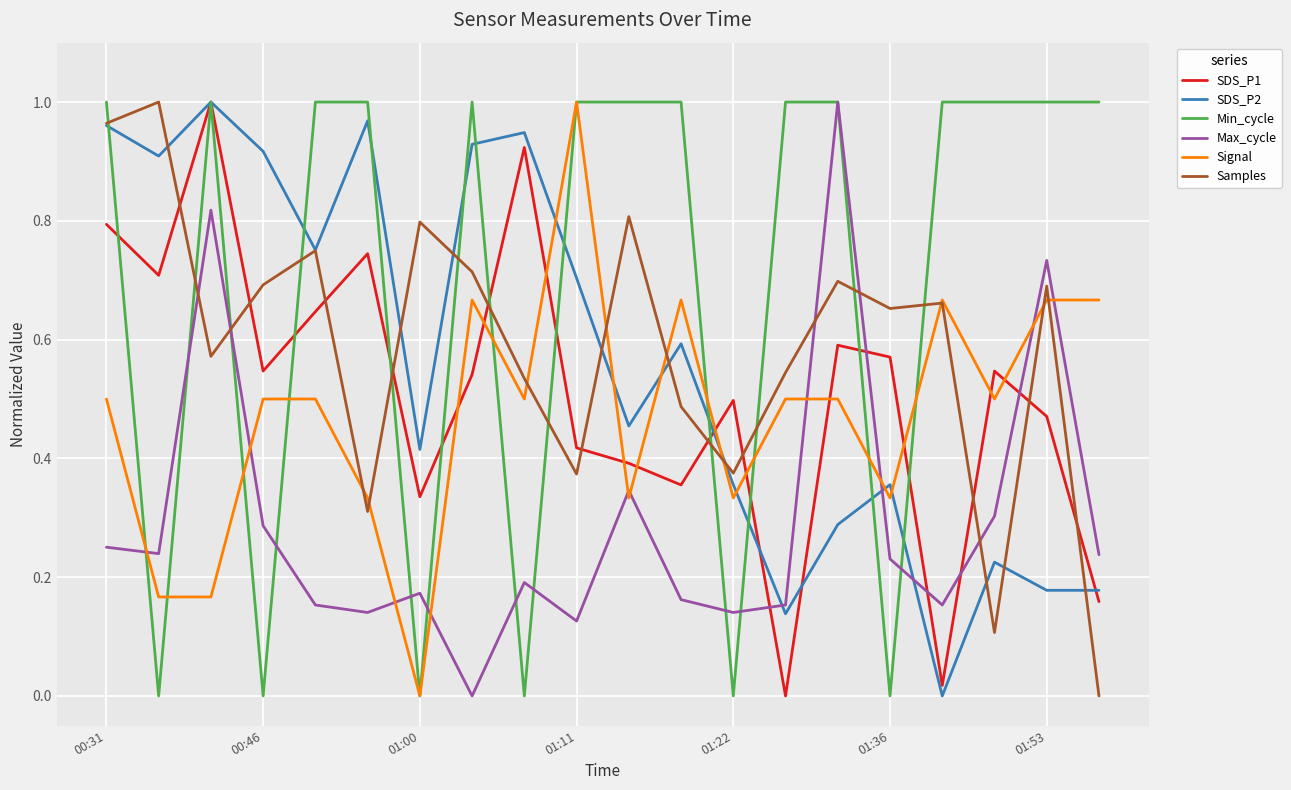

Which series ends up on top after the final intersection of SDS_P1 and SDS_P2?

SDS_P2